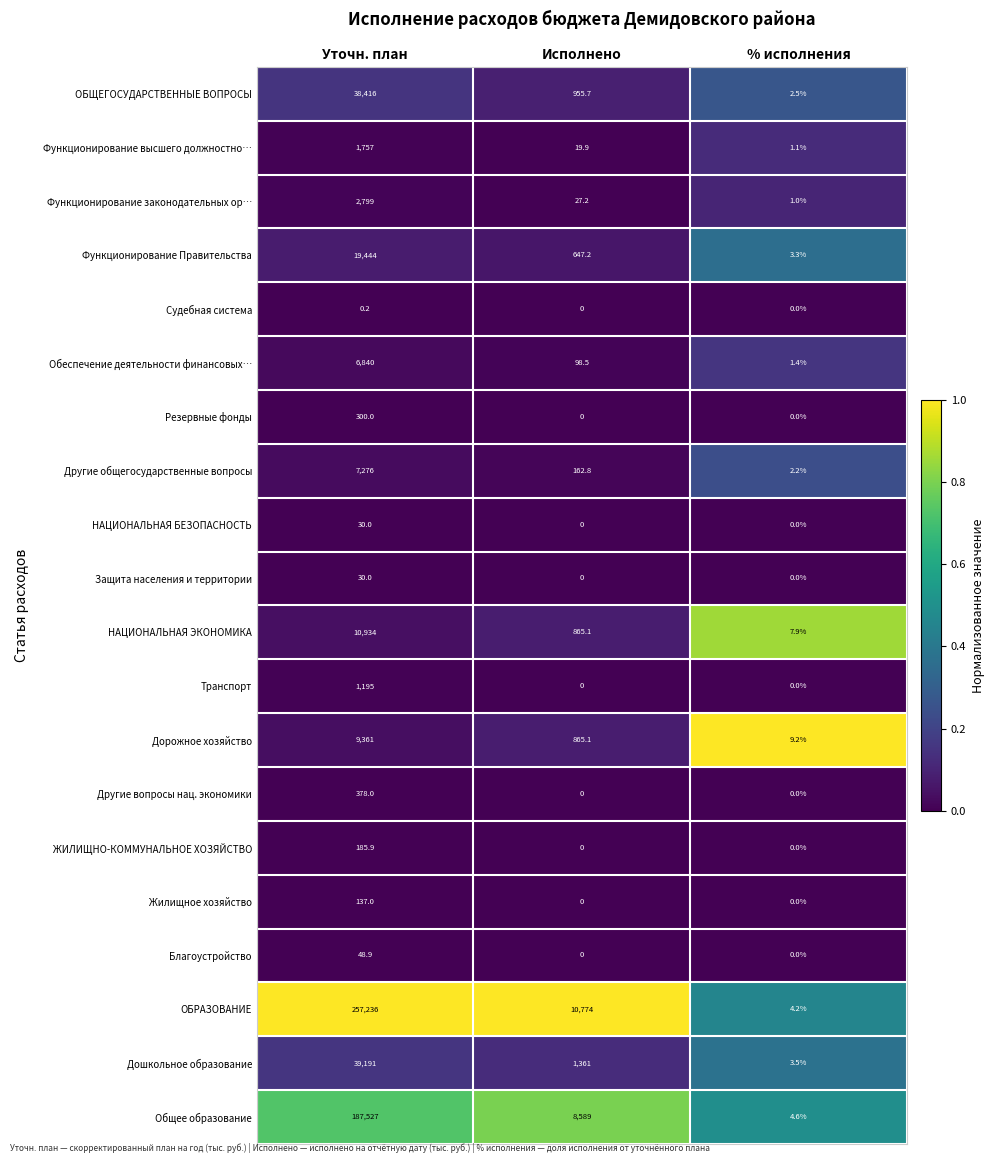

What is the difference between the maximum and second lowest values in the Защита населения и территории series?

30.0